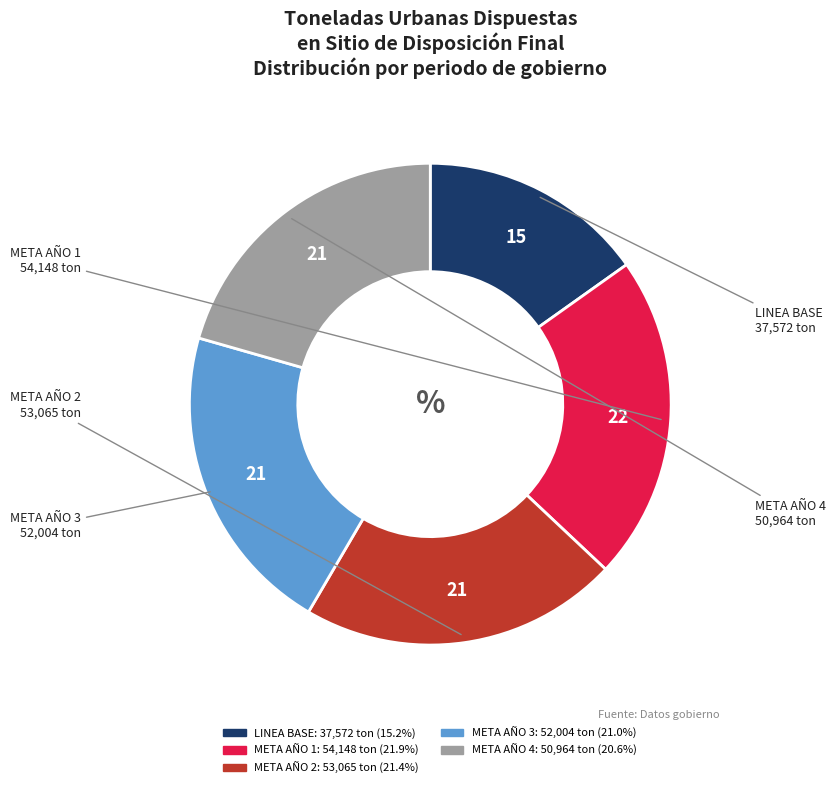

Does META AÑO 2 account for over 50% of the chart?

No